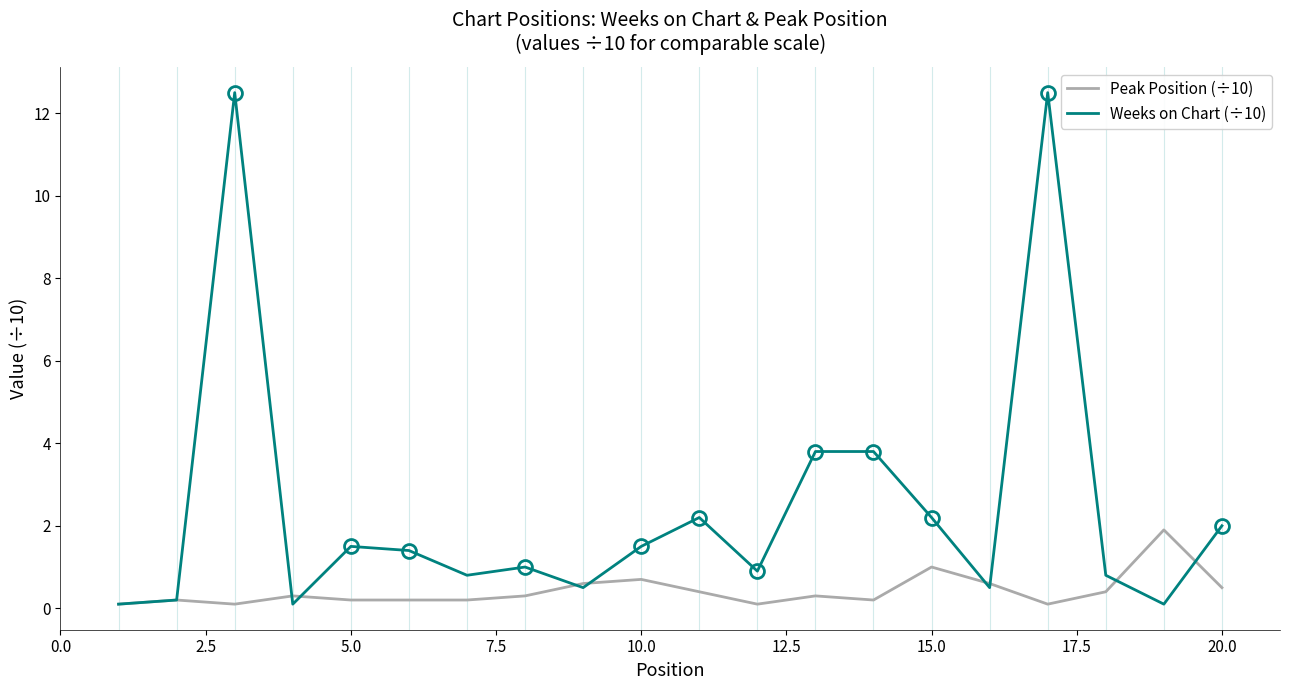

Rank the series by their maximum value, from highest to lowest.

Weeks on Chart (÷10), Peak Position (÷10)